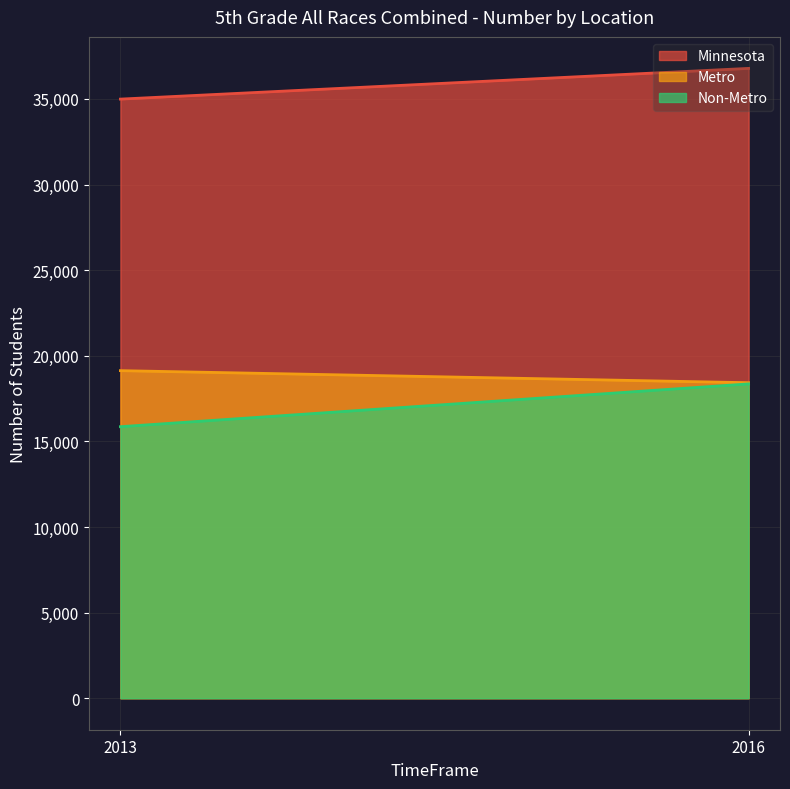

Reading left to right, list all the values displayed in this chart.

Minnesota: 2013=34988	2016=36782
Metro: 2013=19130	2016=18426
Non-Metro: 2013=15858	2016=18356